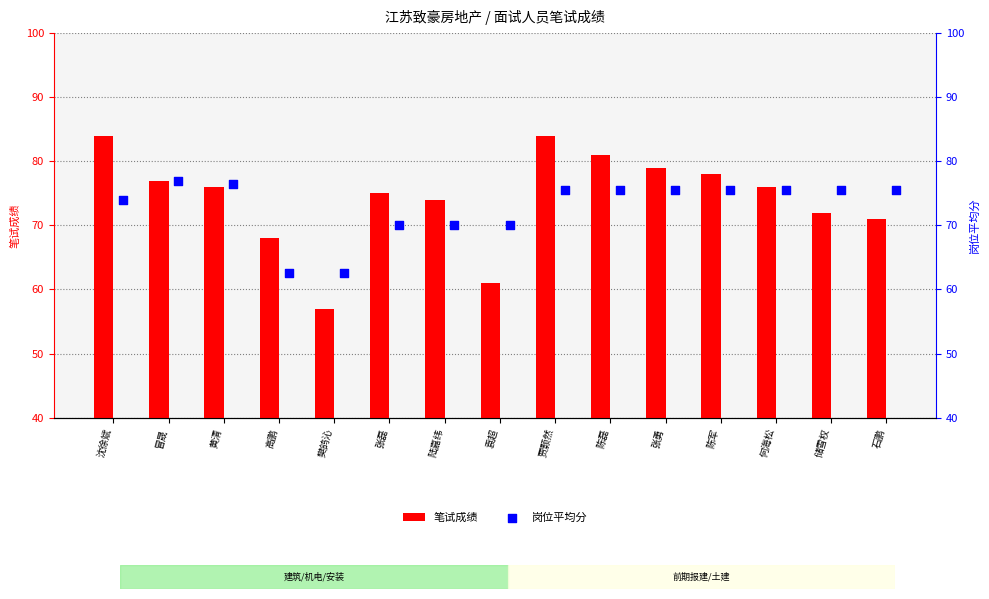

Which series contains the lowest Y value?

笔试成绩